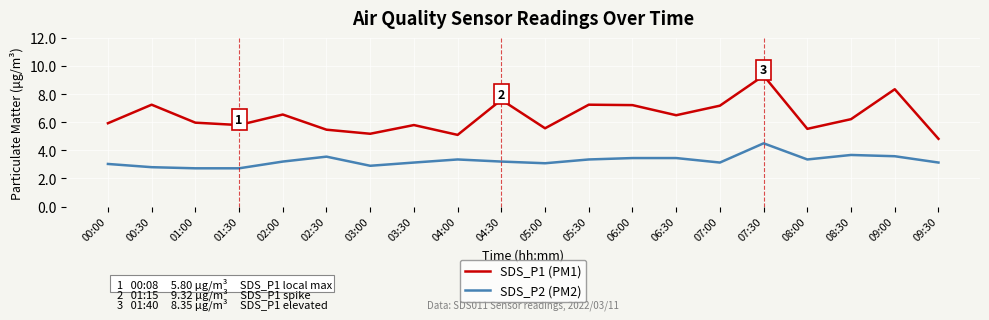

What is the greatest value displayed?

9.3